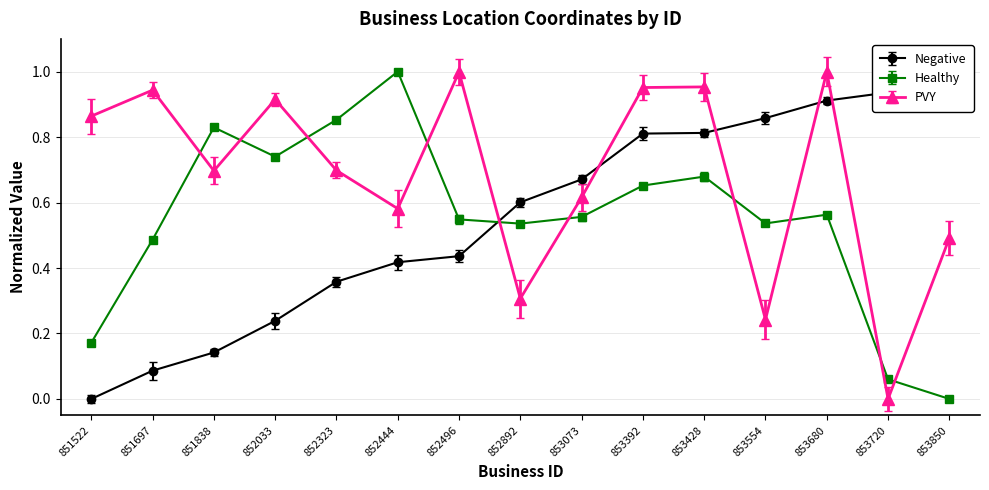

Which series has the largest total across all categories?

PVY